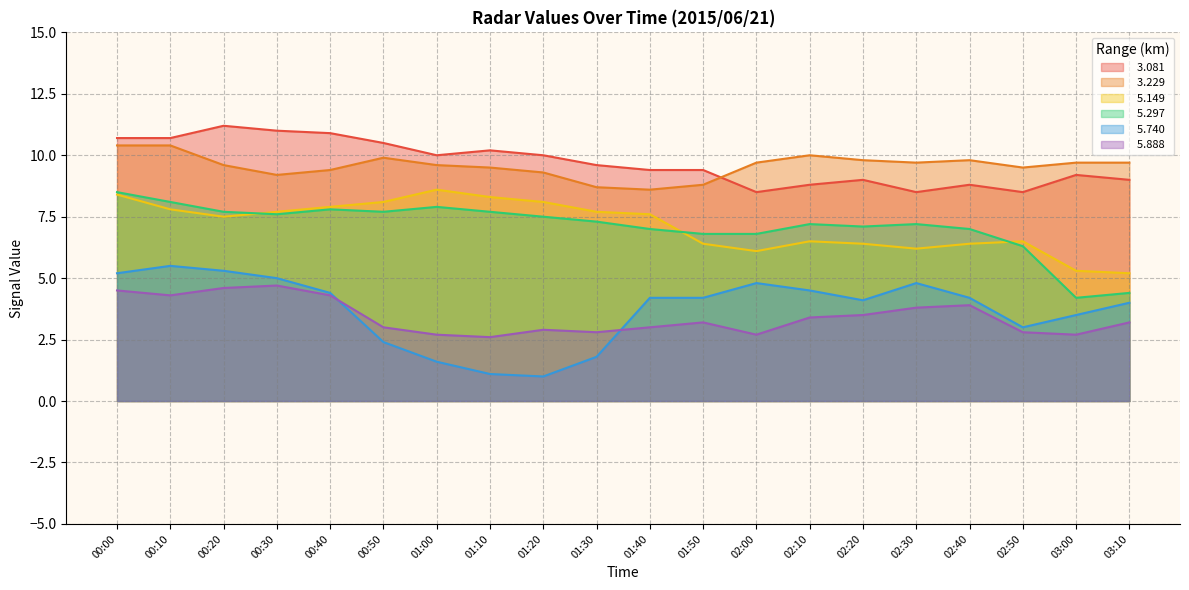

True or false:   5.149 and   3.081 cross at least once.

False